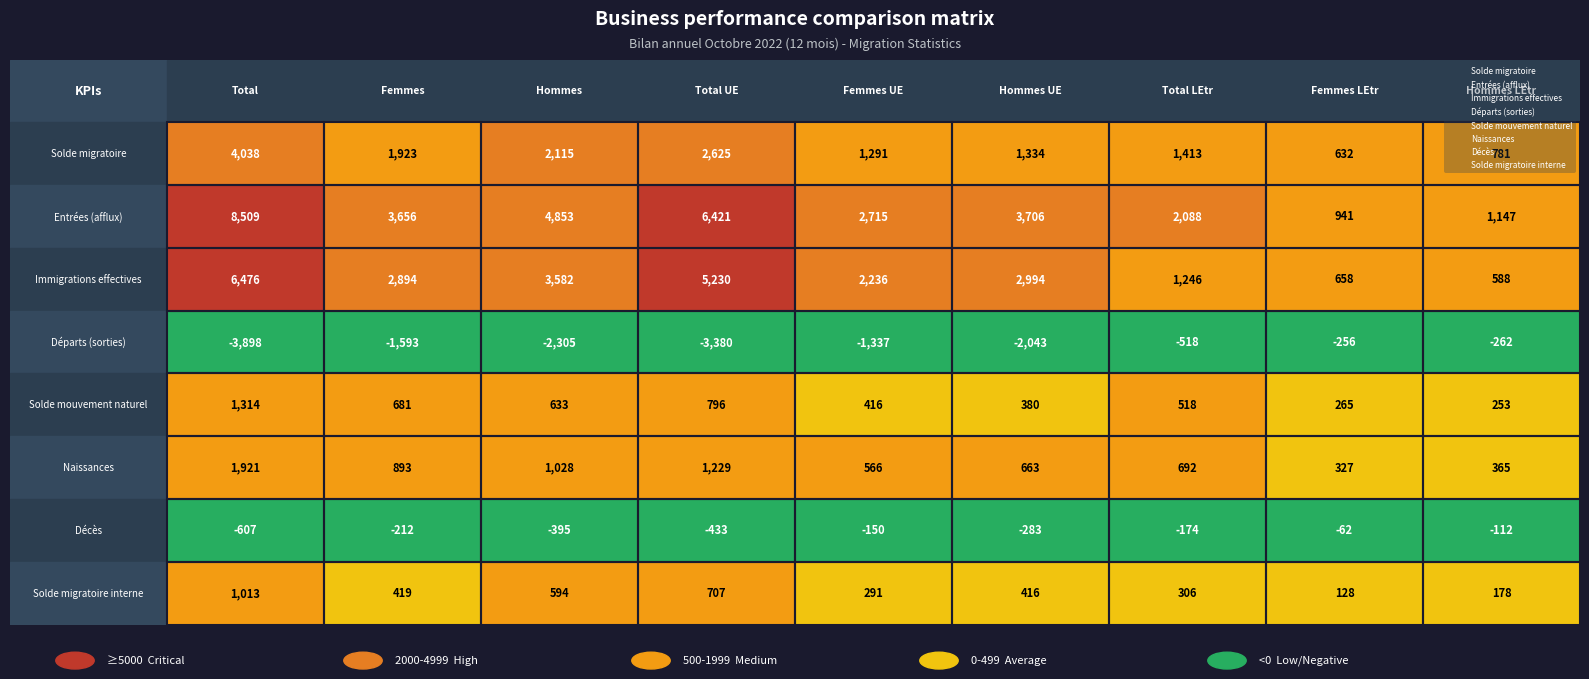

Reading right to left, list all the values displayed in this chart.

Solde migratoire: 781	632	1413	1334	1291	2625	2115	1923	4038
Entrées (afflux): 1147	941	2088	3706	2715	6421	4853	3656	8509
Immigrations effectives: 588	658	1246	2994	2236	5230	3582	2894	6476
Départs (sorties): -262	-256	-518	-2043	-1337	-3380	-2305	-1593	-3898
Solde mouvement naturel: 253	265	518	380	416	796	633	681	1314
Naissances: 365	327	692	663	566	1229	1028	893	1921
Décès: -112	-62	-174	-283	-150	-433	-395	-212	-607
Solde migratoire interne: 178	128	306	416	291	707	594	419	1013